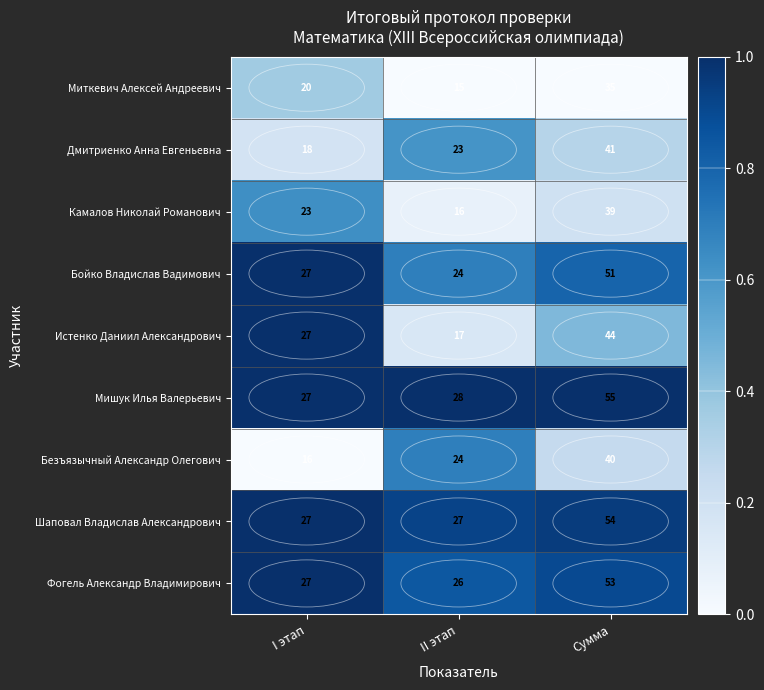

Which series has the largest range (max minus min)?

Мишук Илья Валерьевич